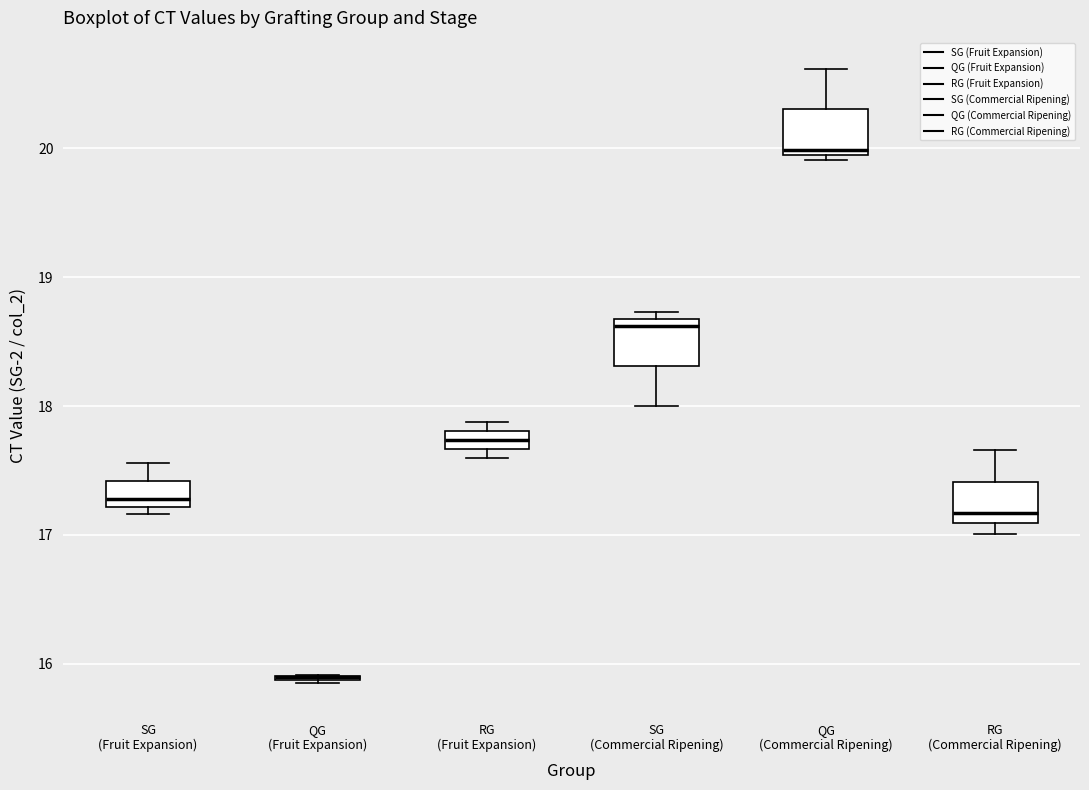

Where does the upper whisker of the box for QG (Commercial Ripening) end on the y-axis? The values are not printed on the chart, so give them approximately, as read against the axis.

20.6